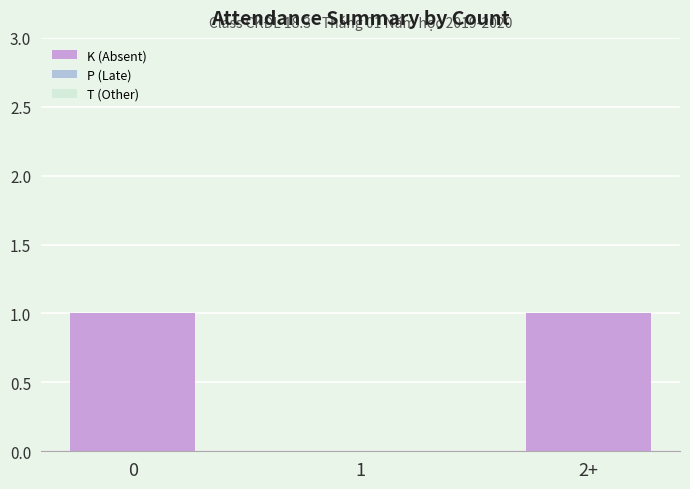

What is the ratio of the value at 2+ to the value at 0?

1.0